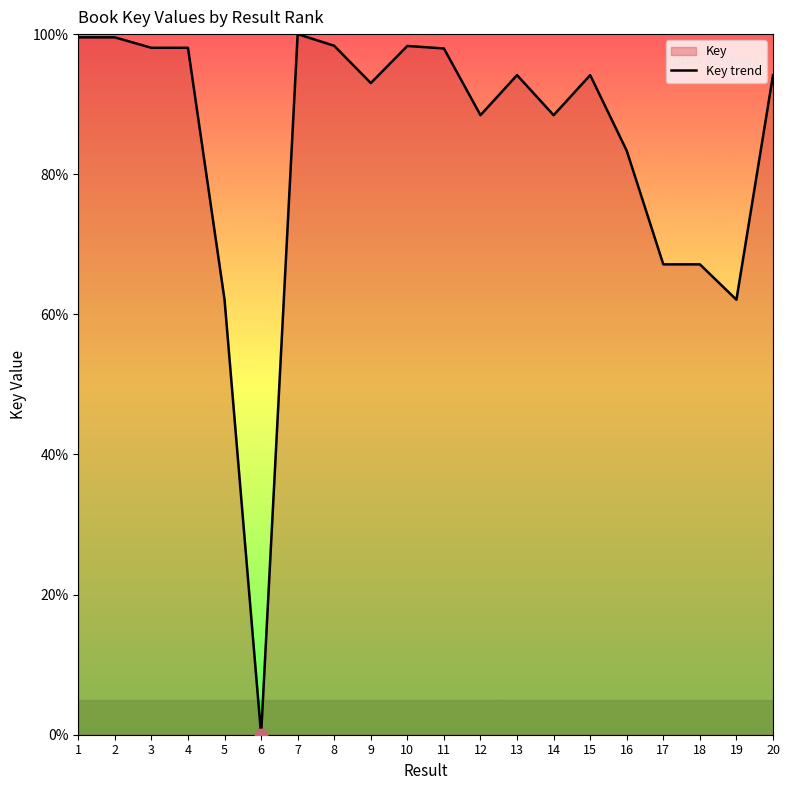

Between 19 and 20, which is larger?

20